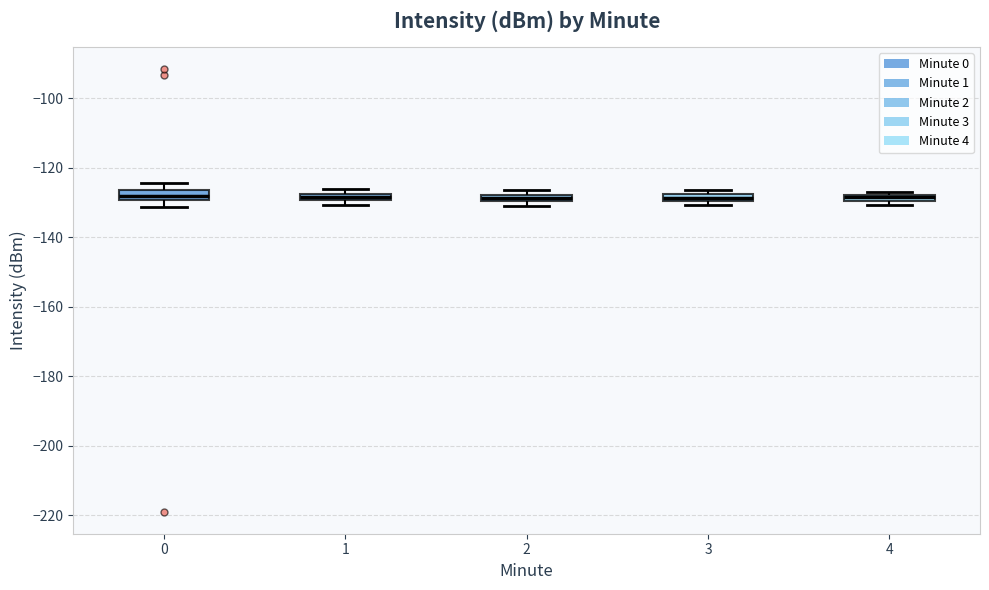

Where is the upper edge of the box at x = 3 on the y-axis? The values are not printed on the chart, so give them approximately, as read against the axis.

-128